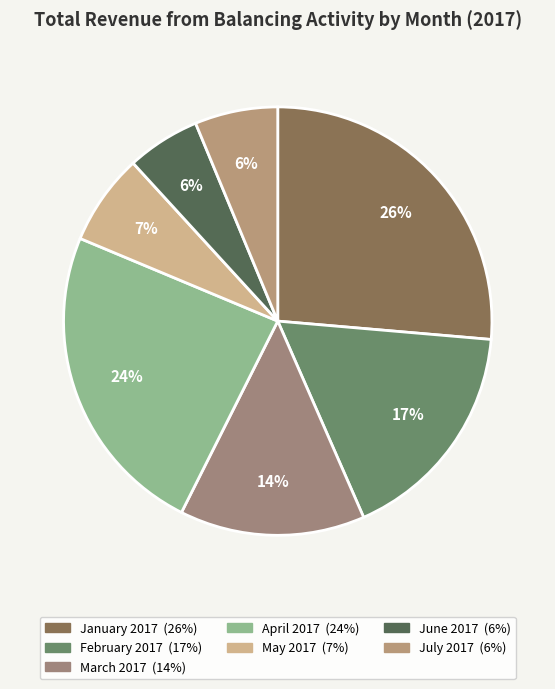

How many slices are in this pie chart?

7